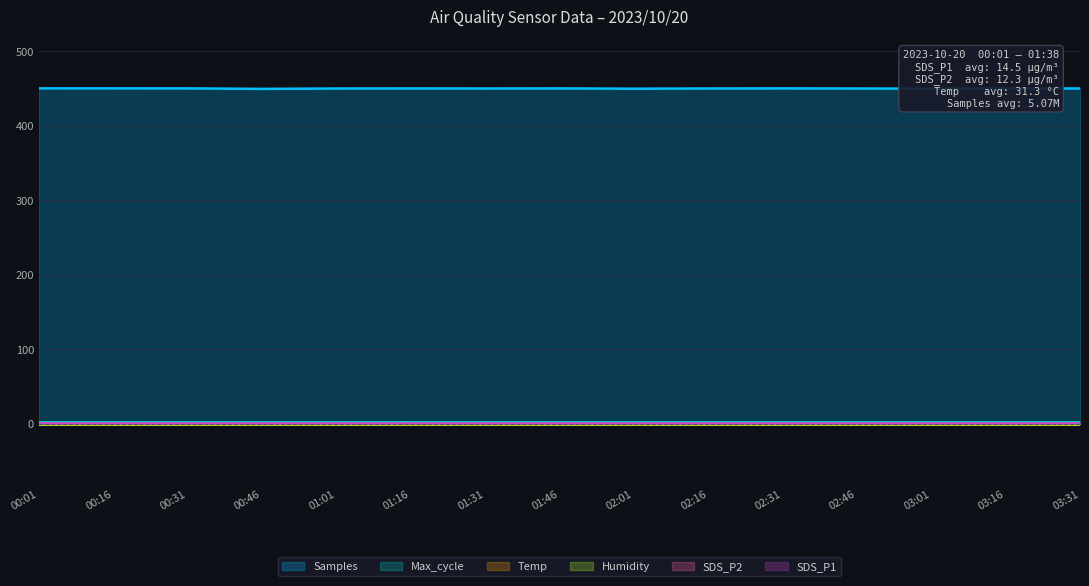

Between 00:16 and 02:01, which series saw the biggest shift?

Samples